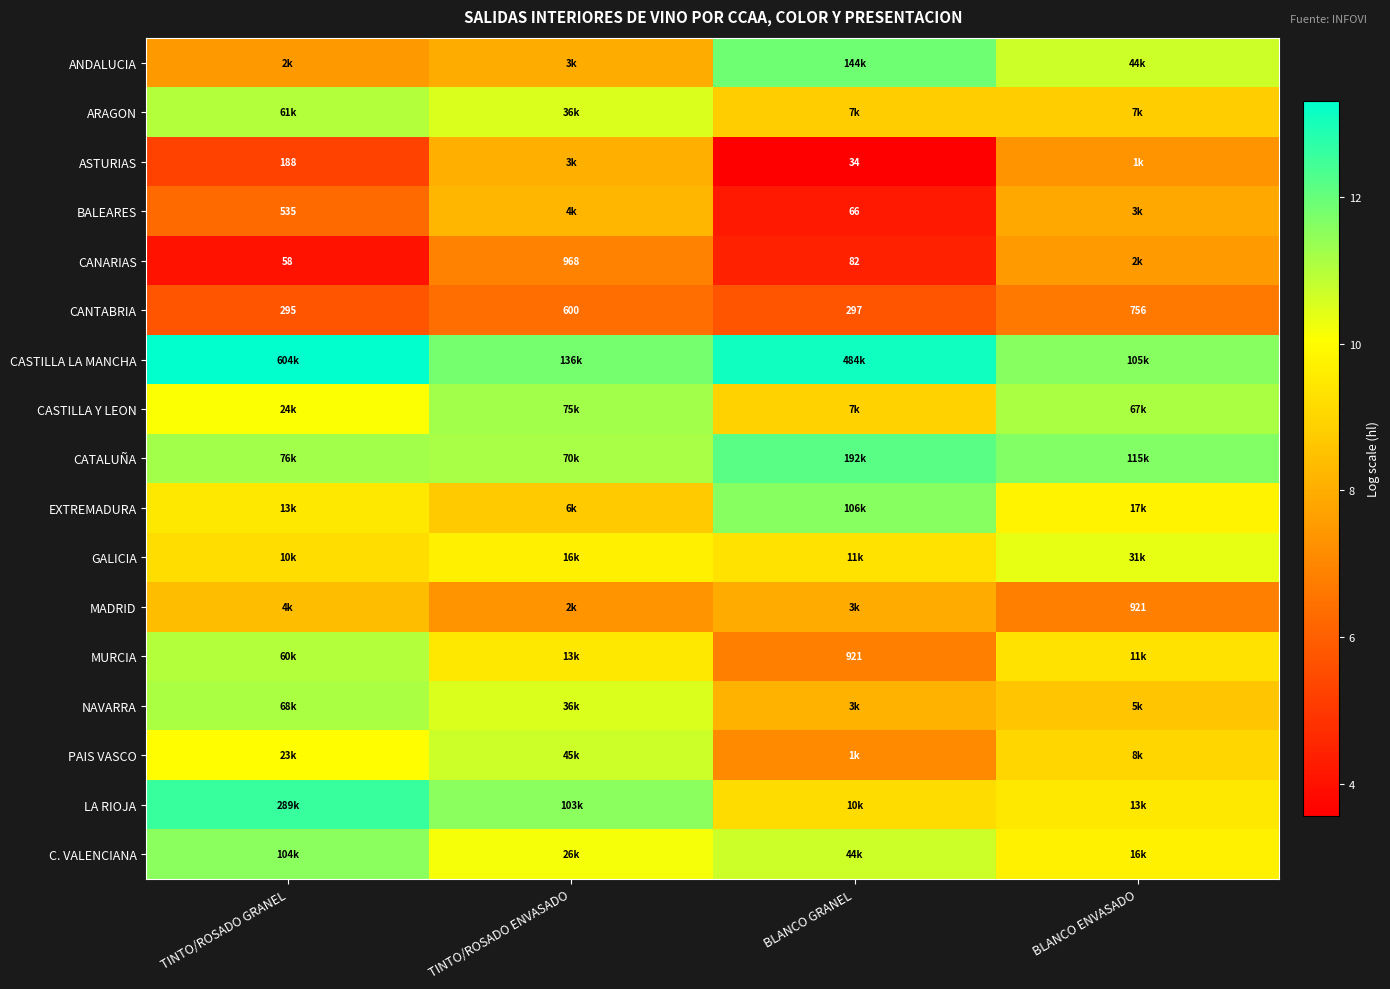

What is the sum of the ANDALUCIA values at TINTO/ROSADO GRANEL and TINTO/ROSADO ENVASADO?

15.4